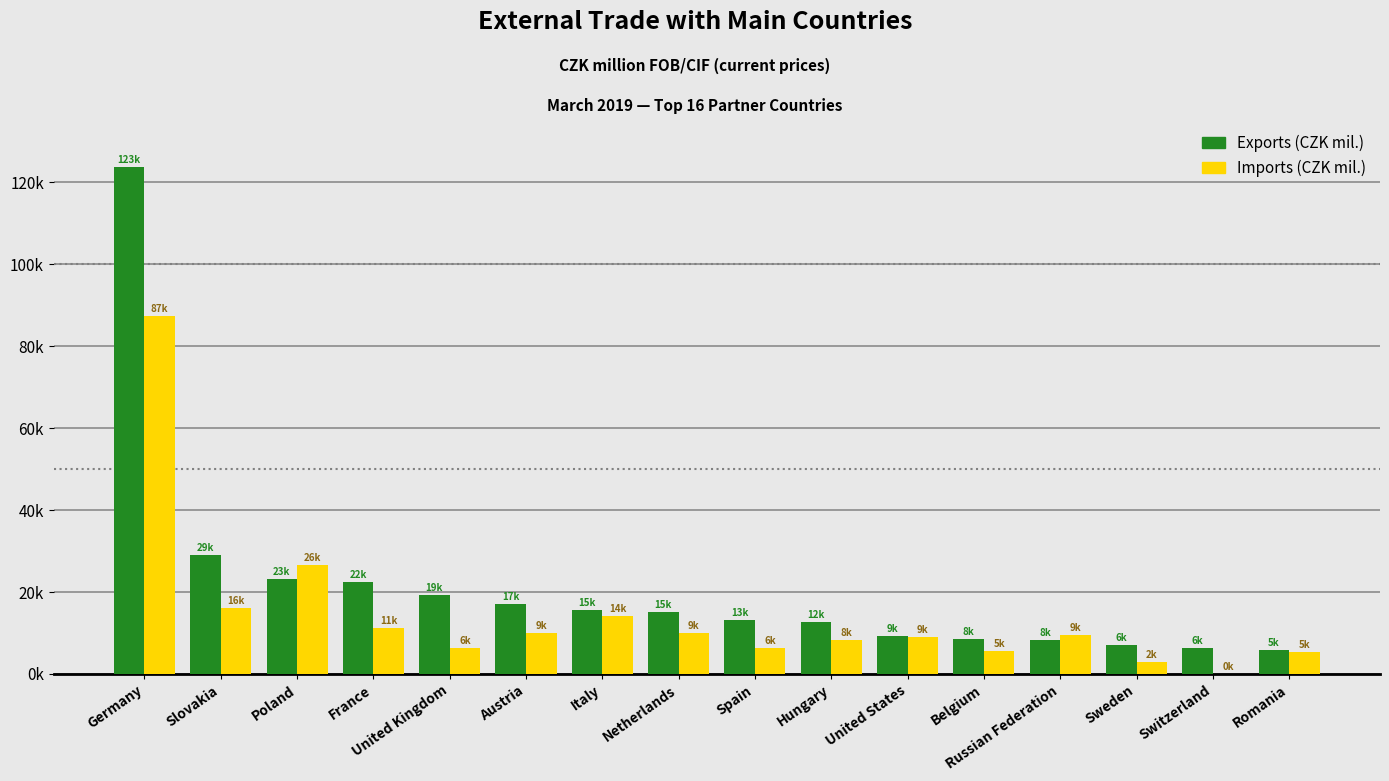

What is the maximum value shown in the chart?

123771